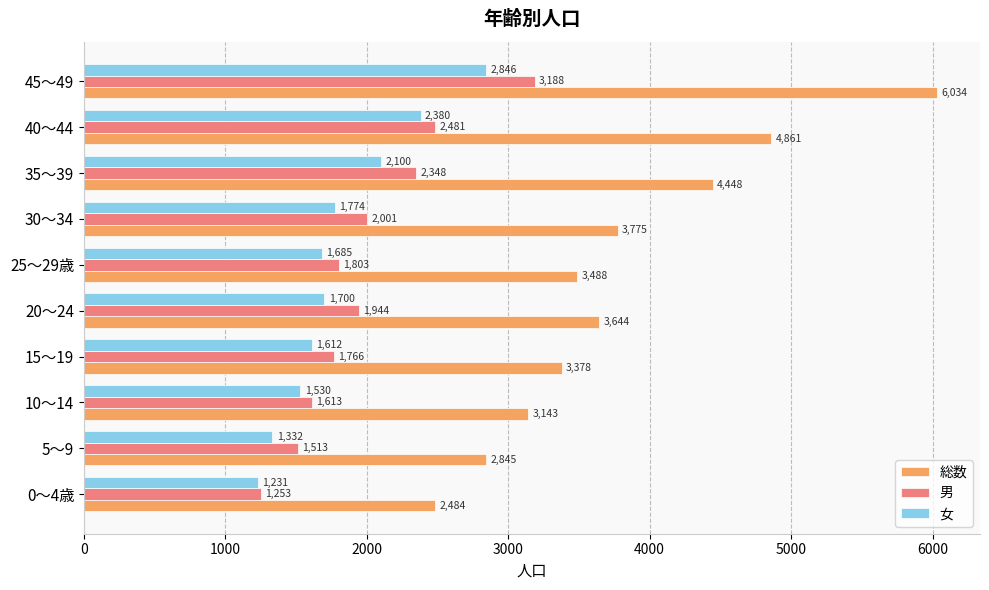

Read the 男 value at 35～39, to the nearest 10.

2350